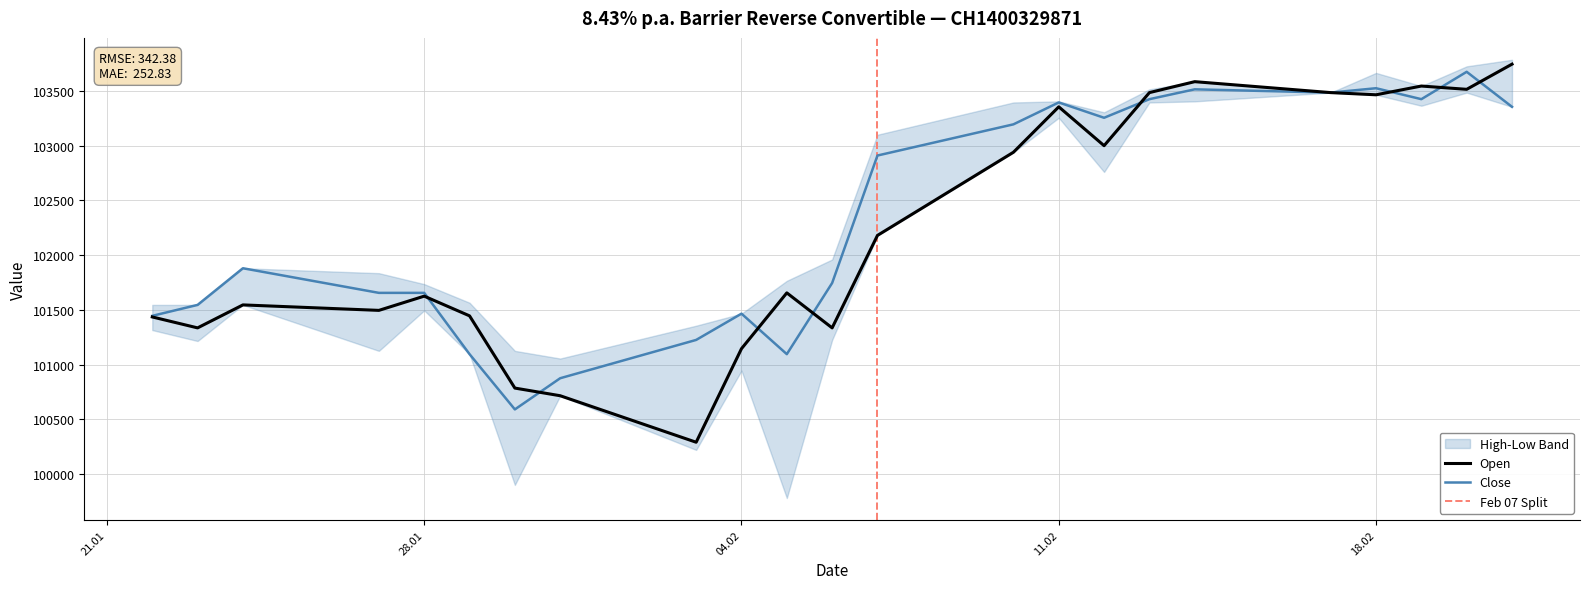

List the series in order of their peak value, highest first.

Open, Close